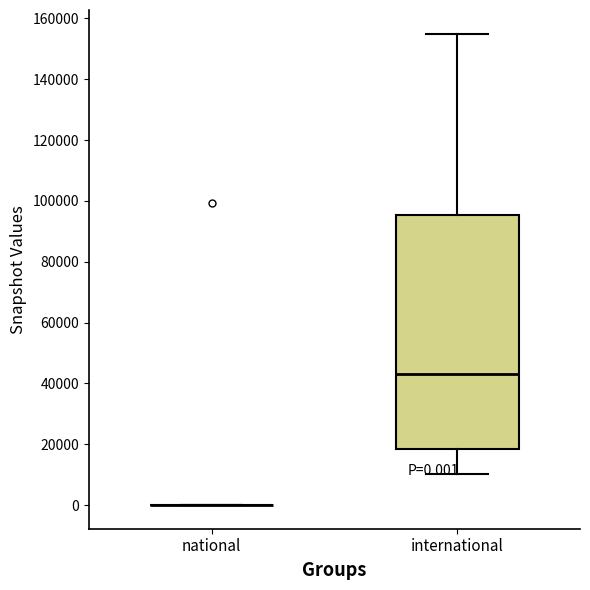

Comparing the boxes themselves (not the whiskers), which one is the tallest?

international